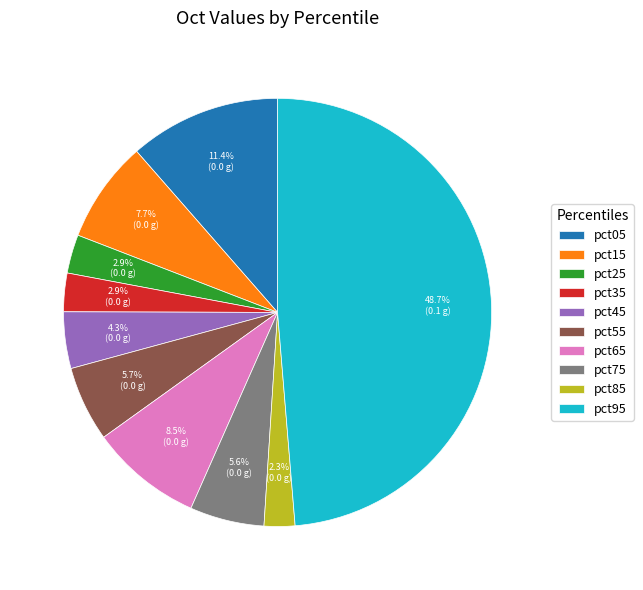

Do pct25 and pct65 together represent more than half of the pie?

No